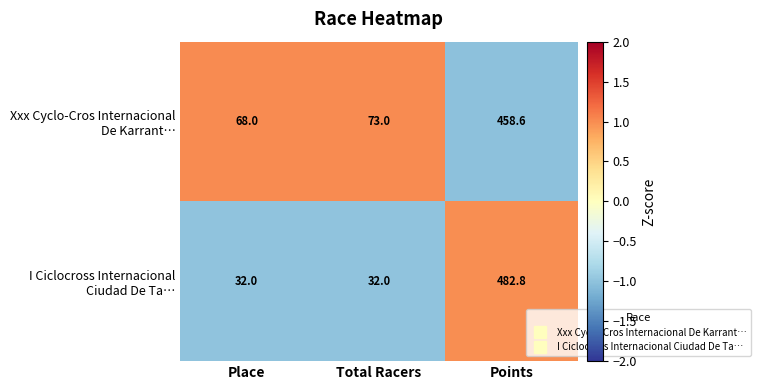

What is the maximum value shown in the chart?

482.8